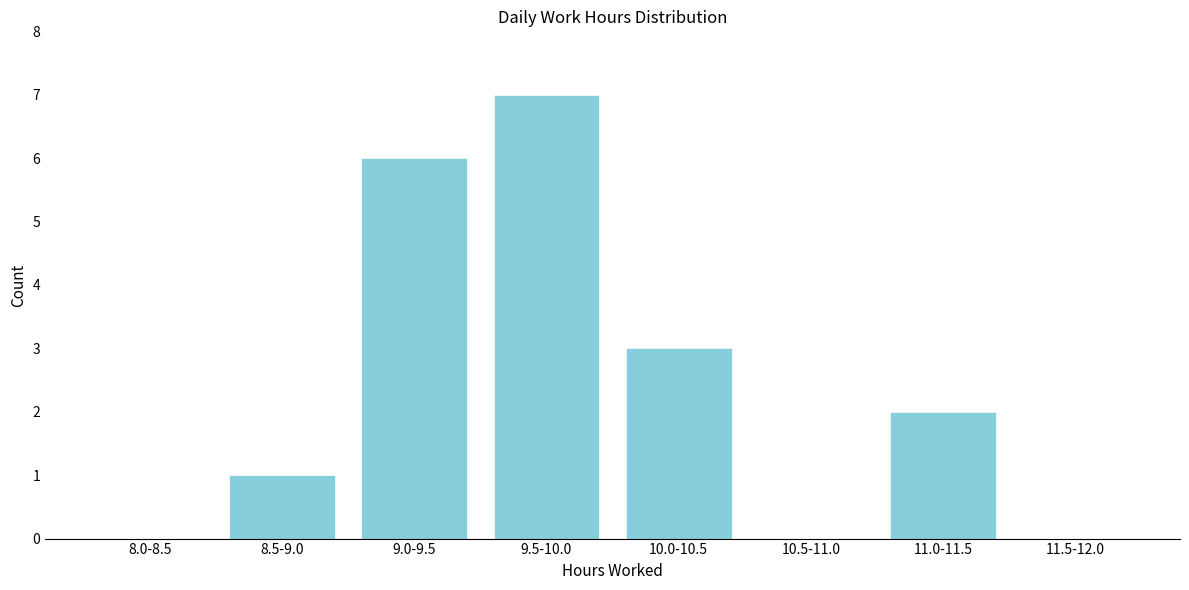

Reading left to right, list all the values displayed in this chart.

8.0-8.5=0	8.5-9.0=1	9.0-9.5=6	9.5-10.0=7	10.0-10.5=3	10.5-11.0=0	11.0-11.5=2	11.5-12.0=0